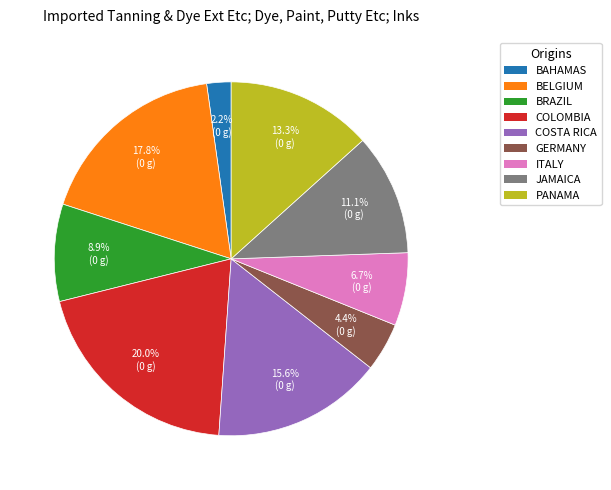

Is there a majority slice in this chart?

No